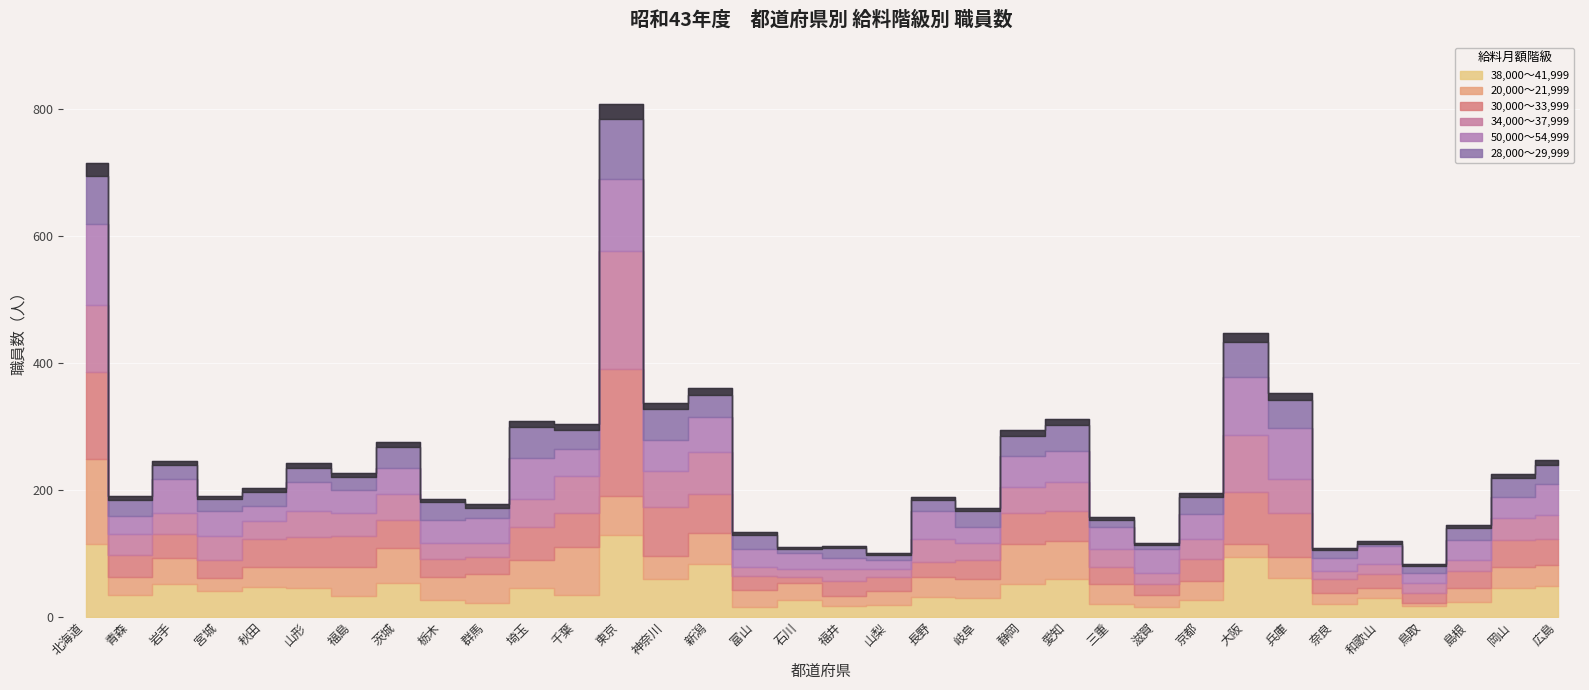

What is the difference between the 30,000～33,999 values at 神奈川 and 石川?

68